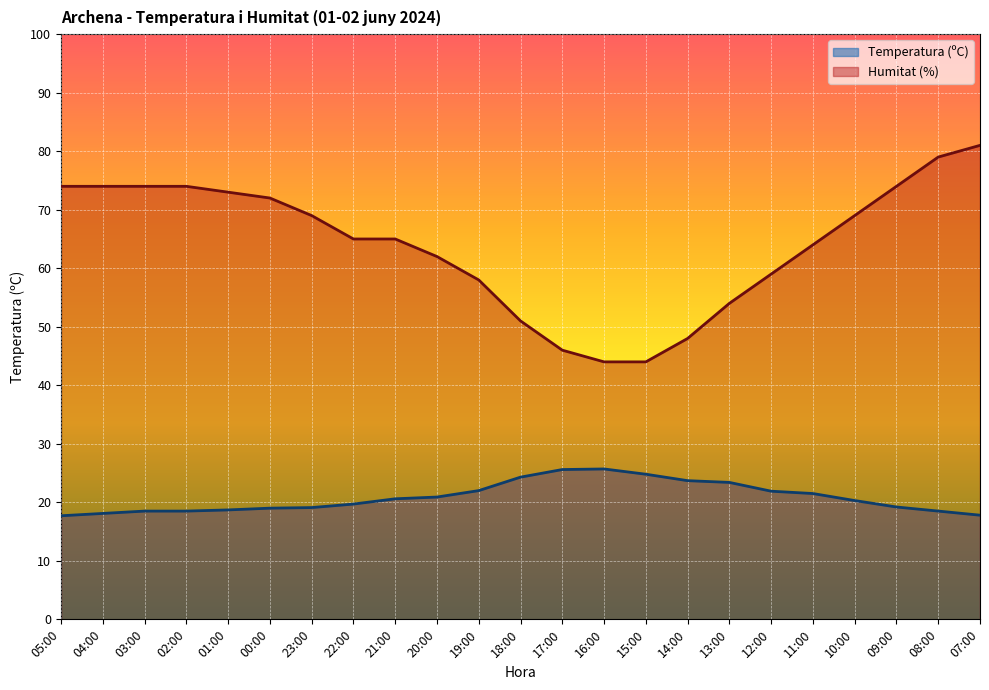

What is the approximate value of Temperatura (ºC) at 10:00?

20.3